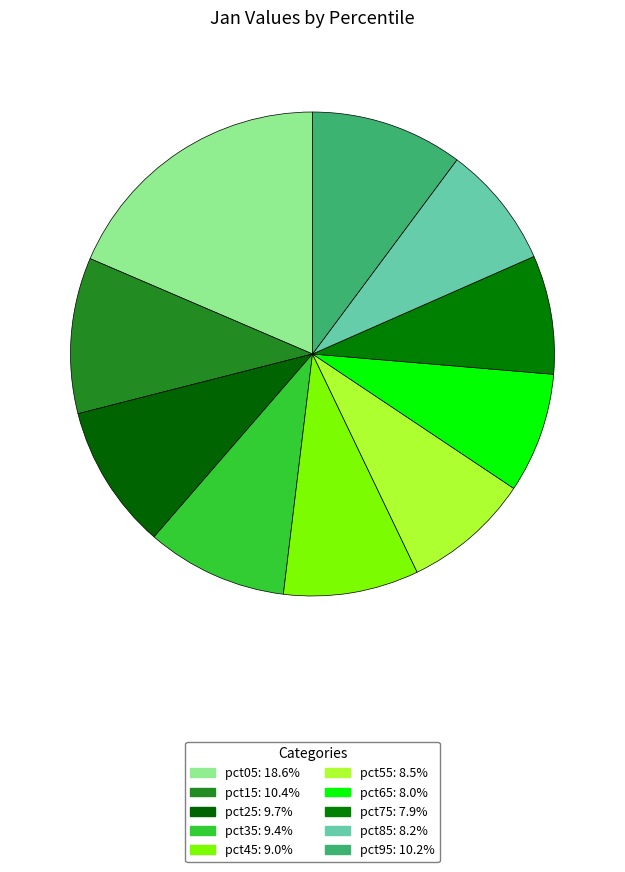

To the nearest percent, what percentage of the pie is pct35?

9%